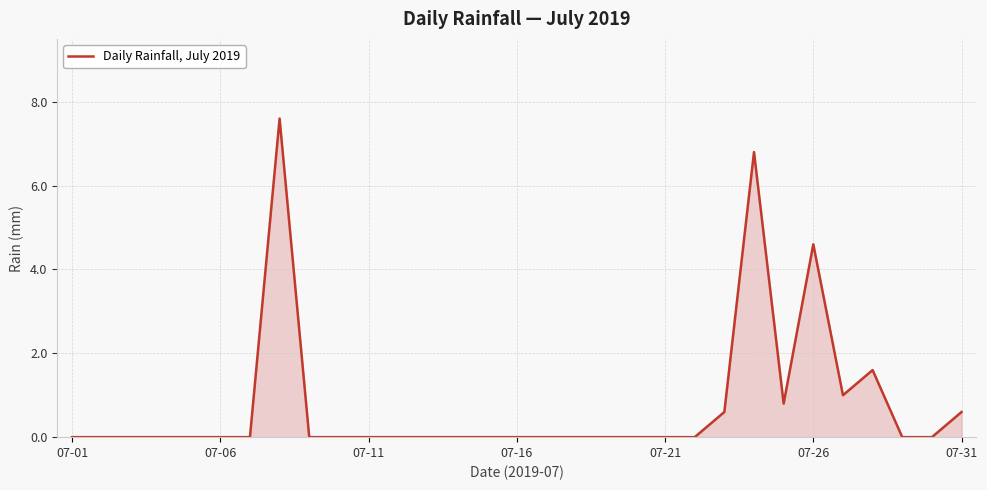

What is the greatest value displayed?

7.6